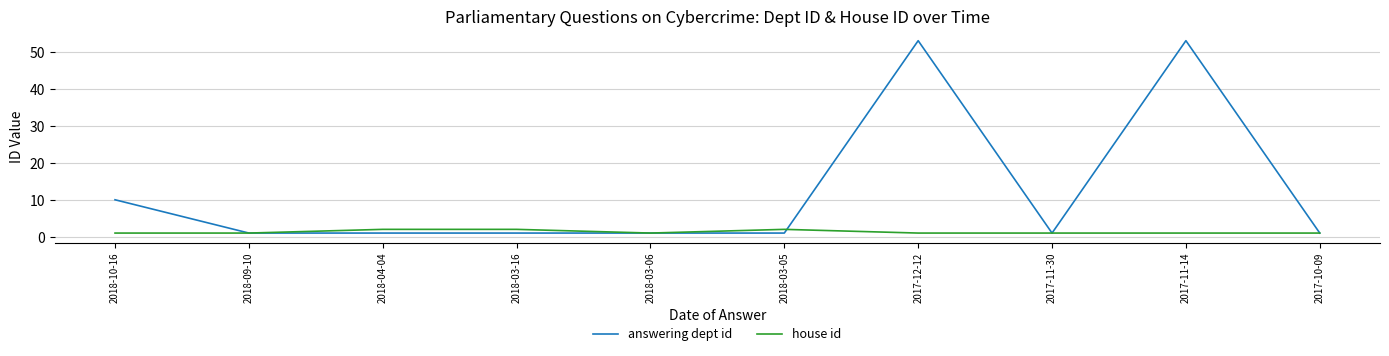

Count the number of data series in this chart.

2